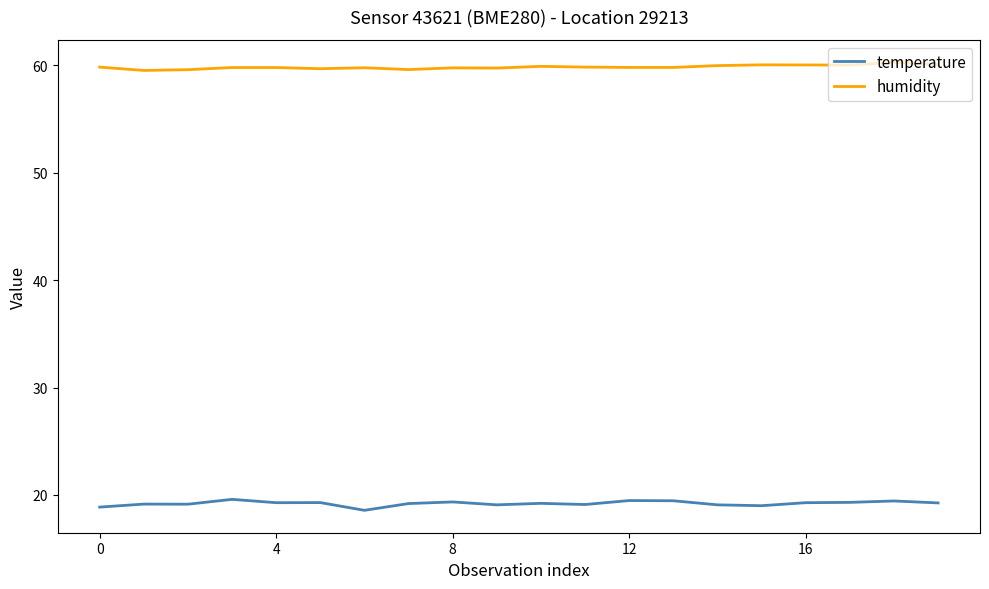

What is the maximum value shown in the chart?

60.3